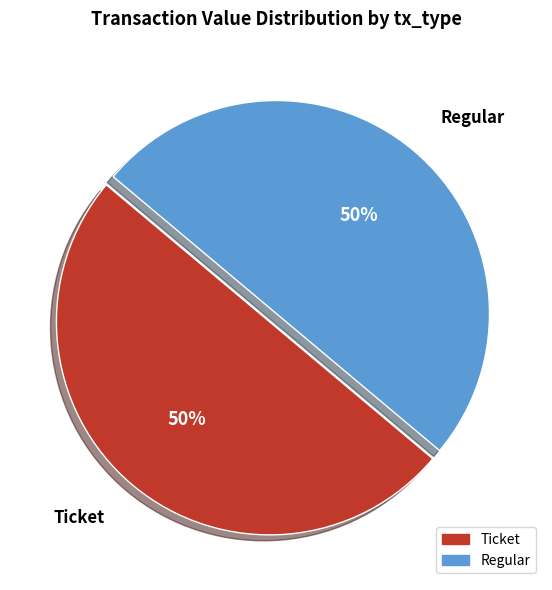

Combined, do Ticket and Regular account for over 50%?

Yes